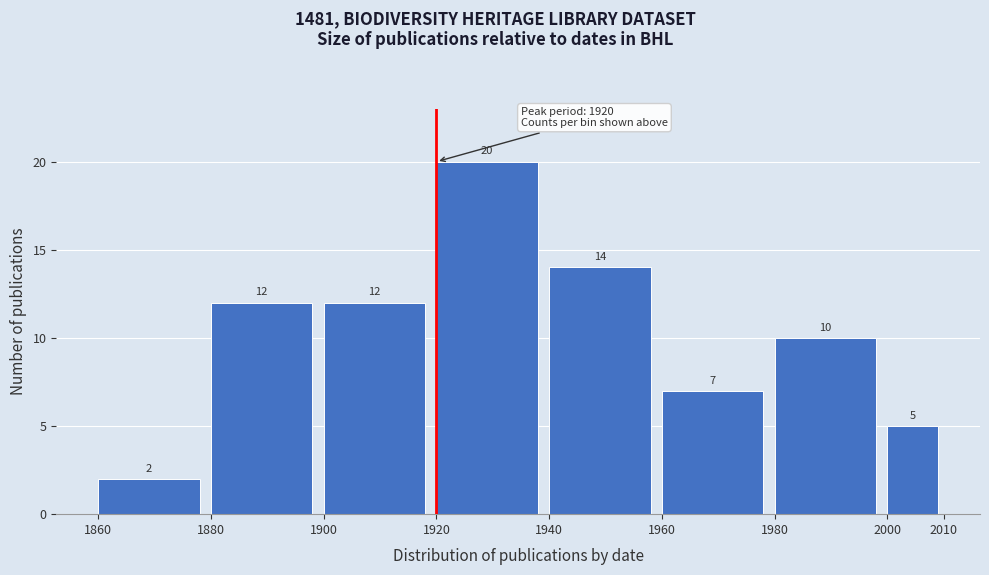

Which range on the x-axis has the tallest bar?

1920 to 1940